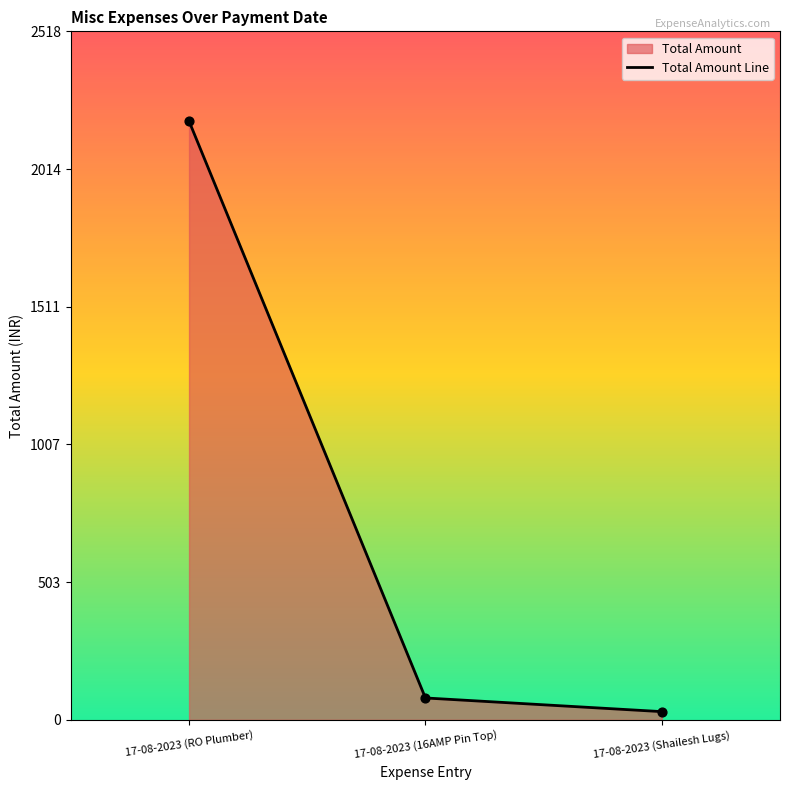

Between 17-08-2023 (16AMP Pin Top) and 17-08-2023 (Shailesh Lugs), which is larger?

17-08-2023 (16AMP Pin Top)